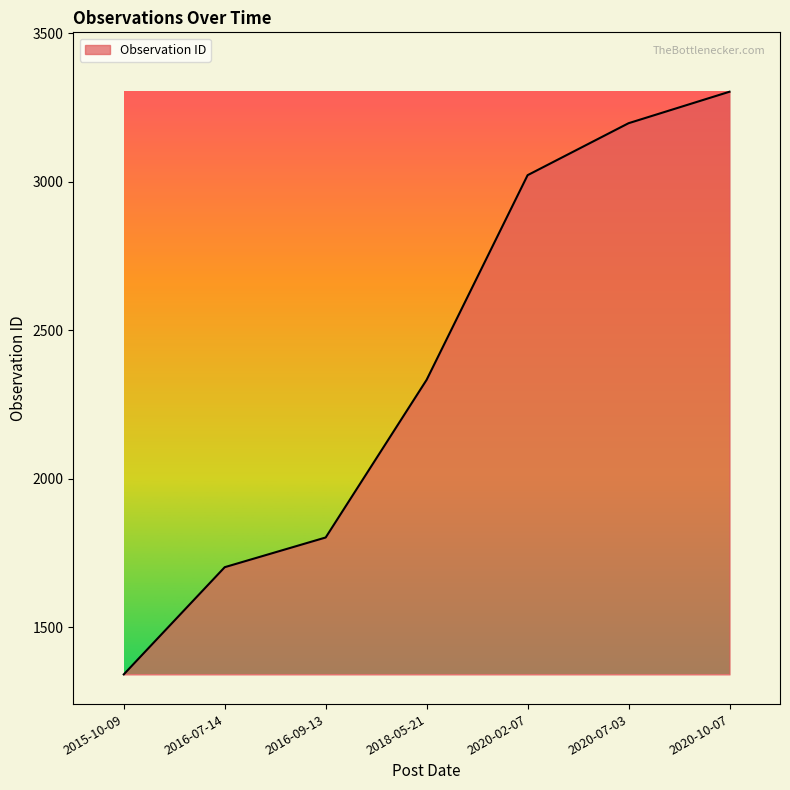

What is the difference between the maximum and minimum values?

1962